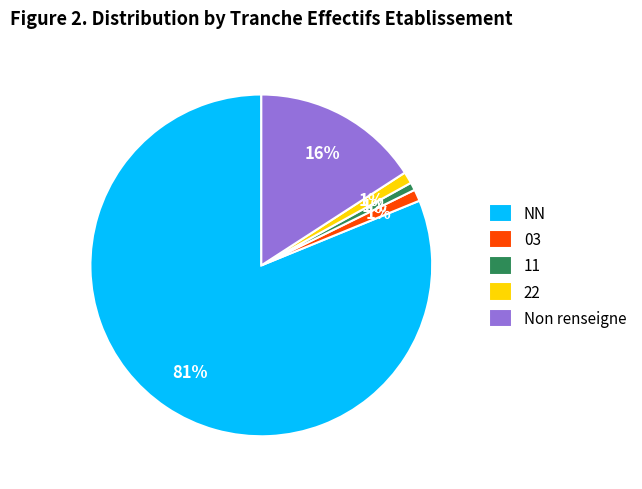

How many slices are in this pie chart?

5